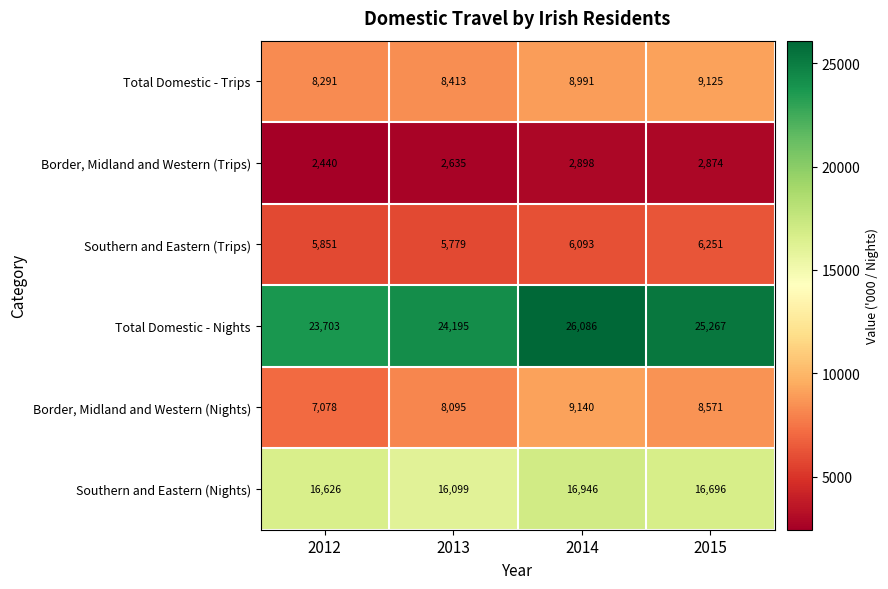

What is the difference between the maximum and minimum values in the Total Domestic - Trips series?

834